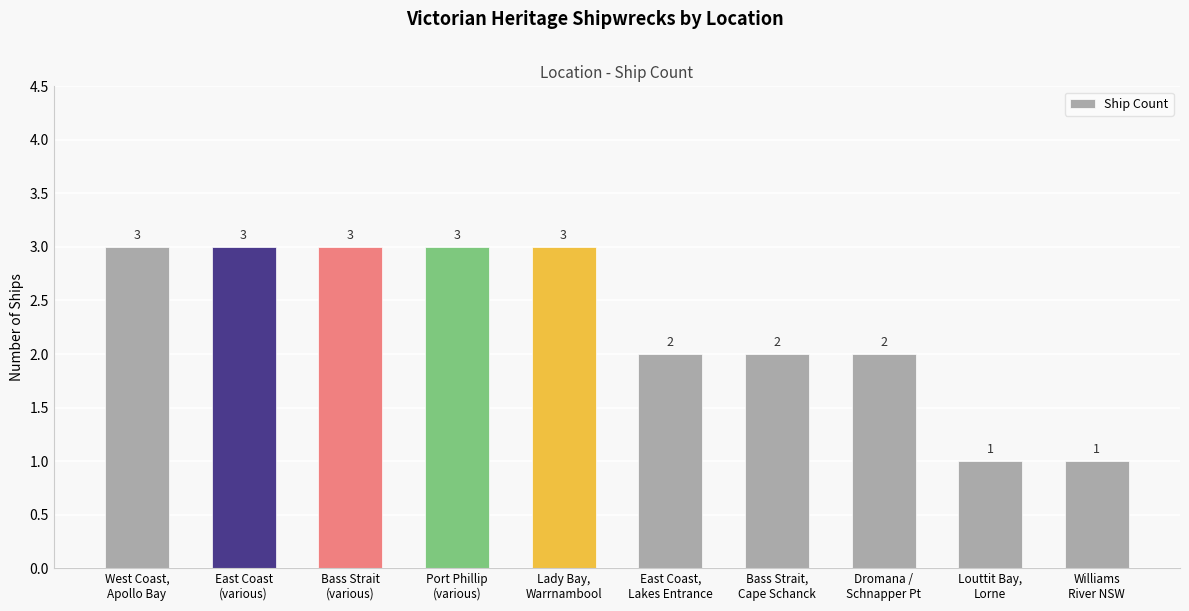

Which has a higher value, Lady Bay,
Warrnambool or Dromana /
Schnapper Pt?

Lady Bay,
Warrnambool